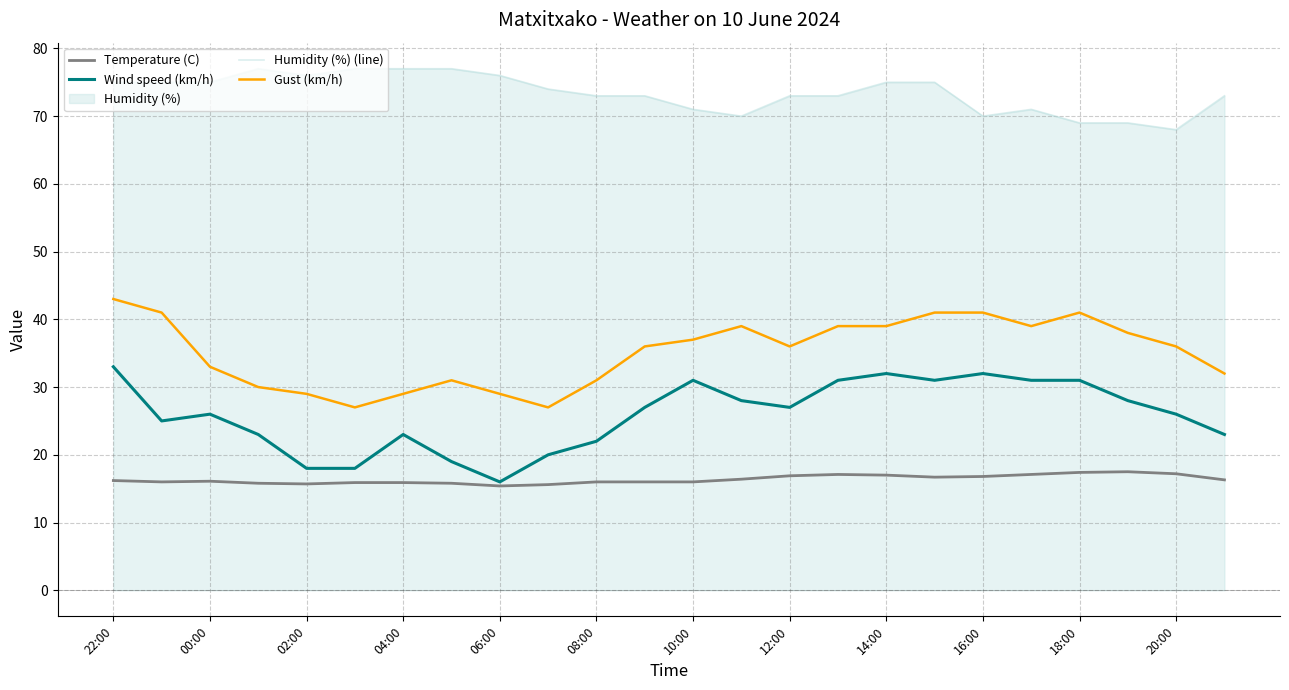

Does the chart have visible grid lines?

Yes